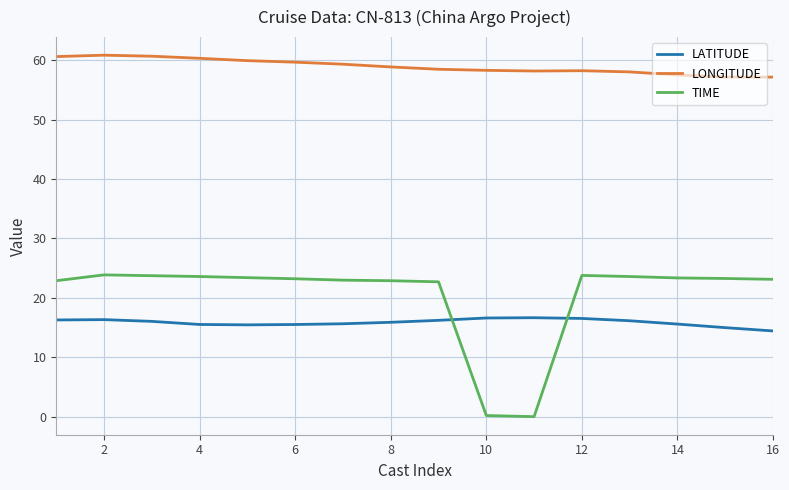

Which series has the largest total across all categories?

LONGITUDE